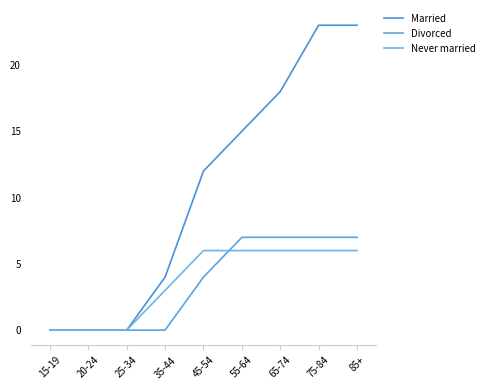

True or false: Married has a value of 0 at 25-34.

True